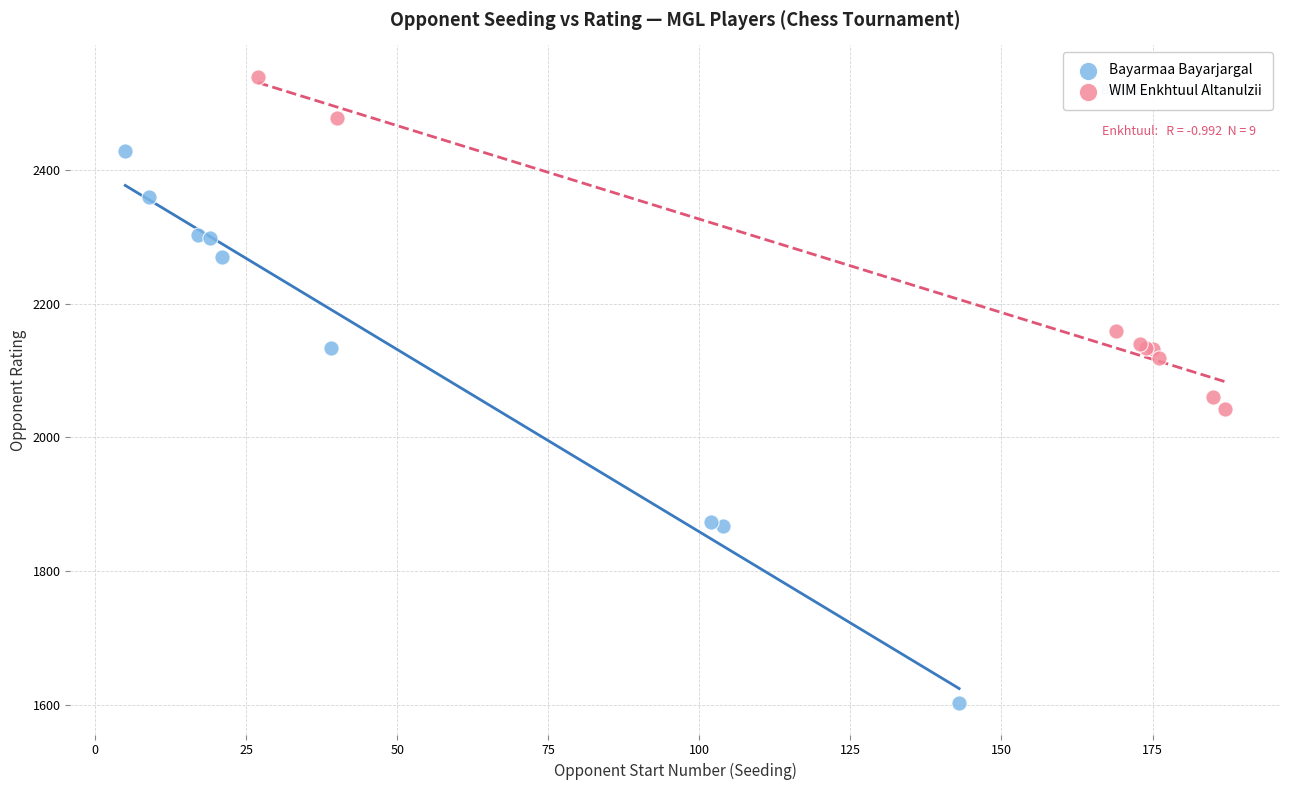

Which series reaches the minimum Y coordinate?

Bayarmaa Bayarjargal